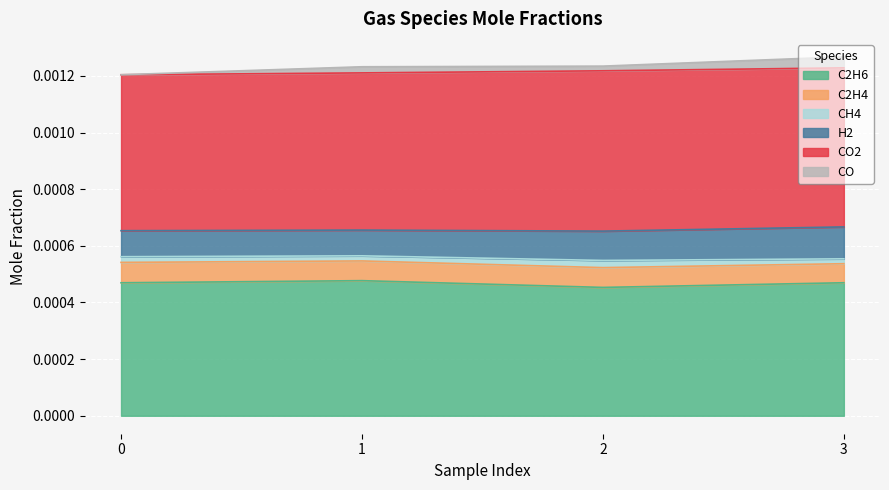

Reading right to left, extract all data points from this chart.

C2H6: 0.0	0.0	0.0	0.0
C2H4: 0.0	0.0	0.0	0.0
CH4: 0.0	0.0	0.0	0.0
H2: 0.0	0.0	0.0	0.0
CO2: 0.0	0.0	0.0	0.0
CO: 0.0	0.0	0.0	0.0